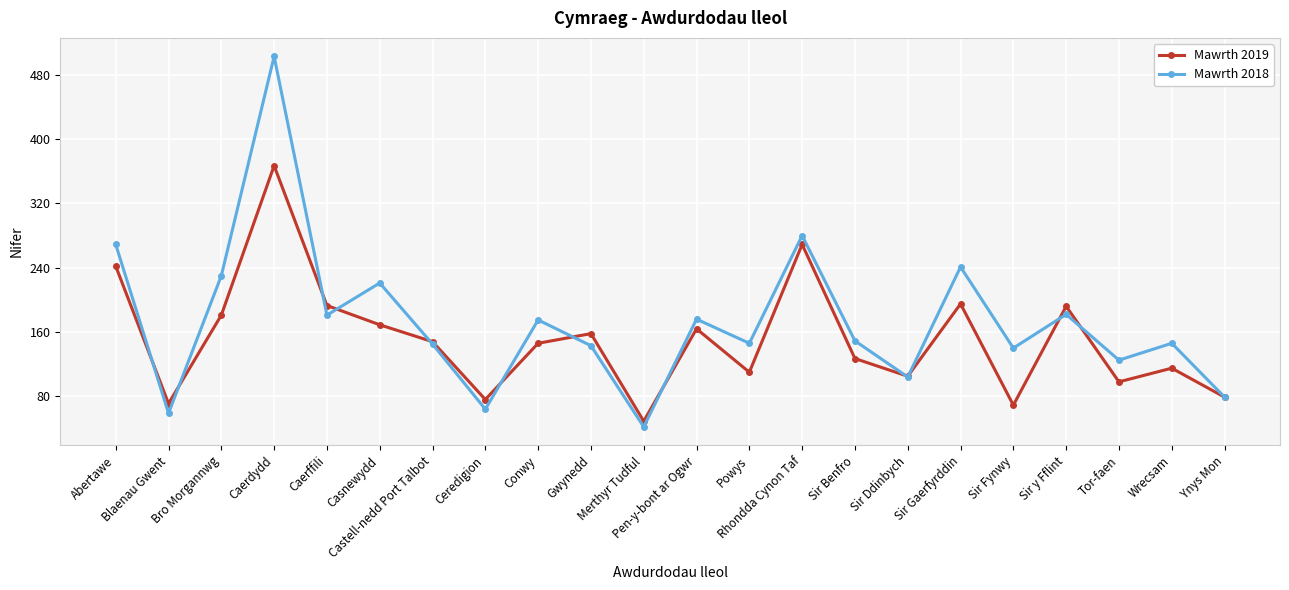

How many data points in Mawrth 2019 are less than 148?

11